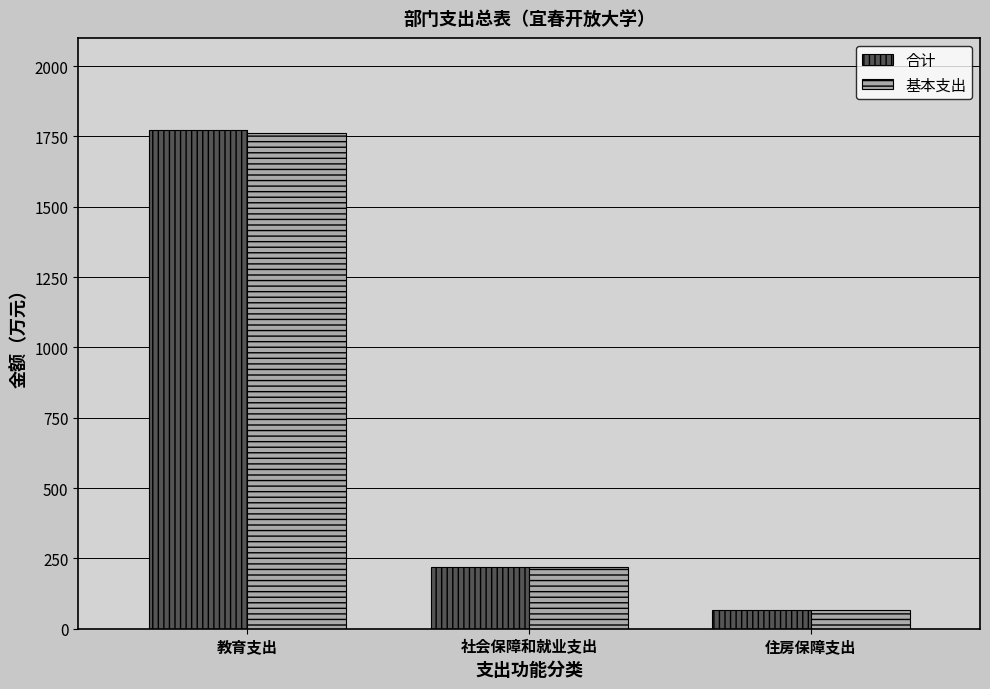

At which category is the sum across all series the highest?

教育支出